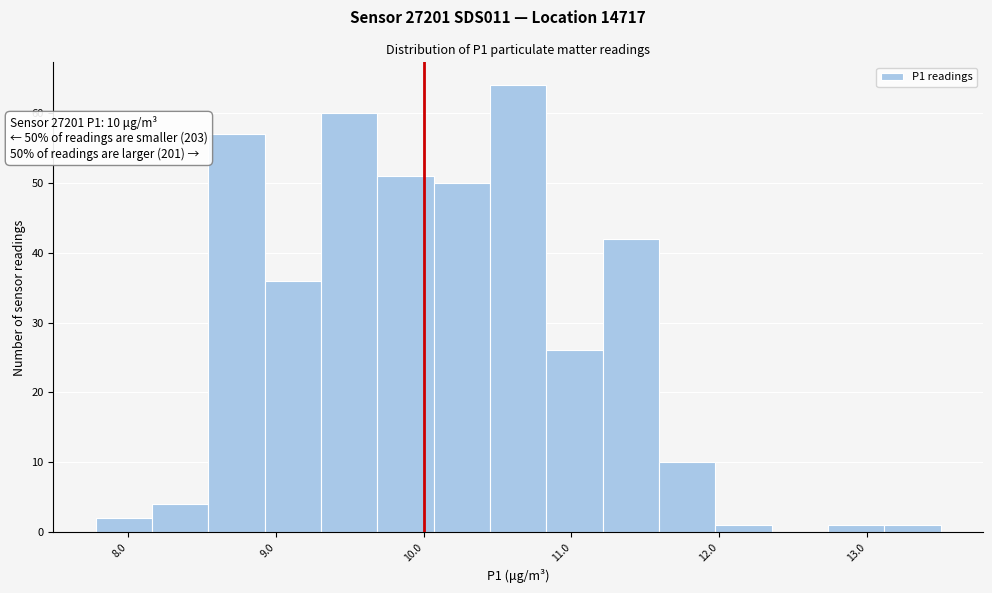

Around what value on the x-axis is the tallest bar? Give the approximate position of its centre, as read against the axis.

10.6